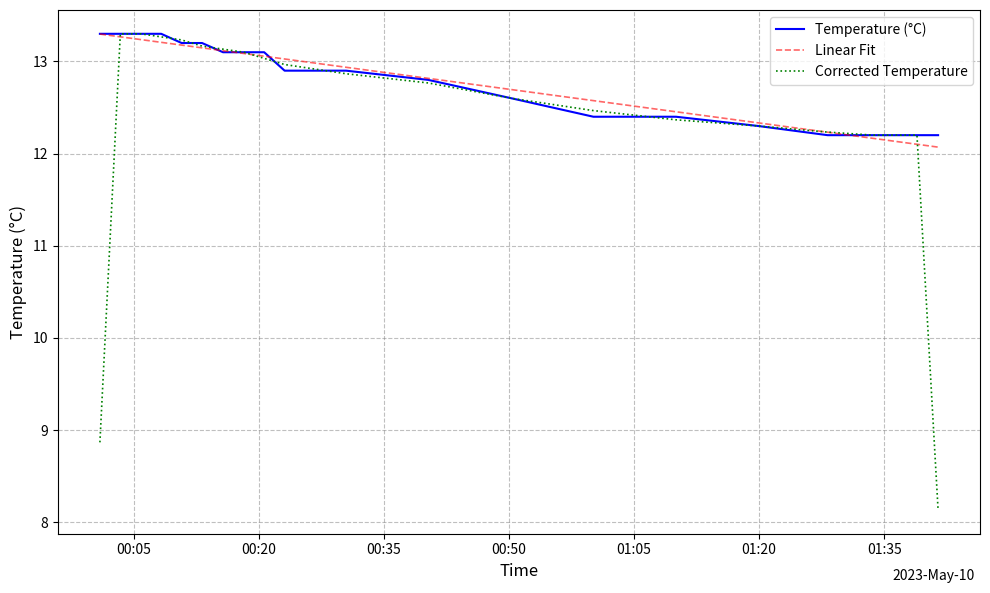

Which series has the widest spread of values?

Corrected Temperature